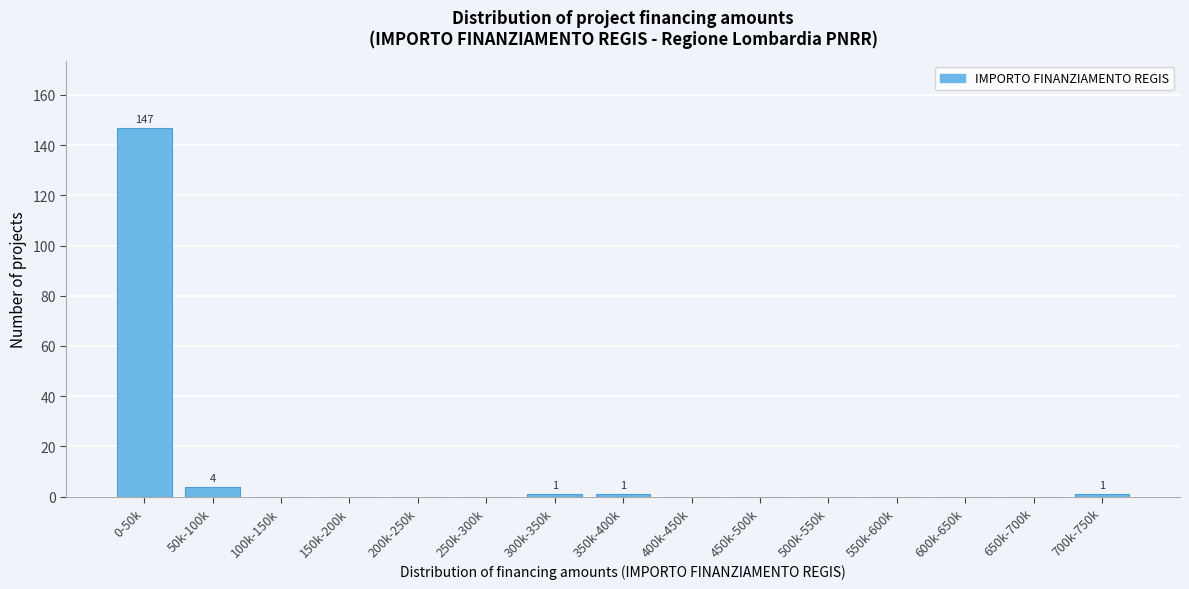

Reading left to right, what are all the values shown in this chart?

0-50k=147	50k-100k=4	100k-150k=0	150k-200k=0	200k-250k=0	250k-300k=0	300k-350k=1	350k-400k=1	400k-450k=0	450k-500k=0	500k-550k=0	550k-600k=0	600k-650k=0	650k-700k=0	700k-750k=1